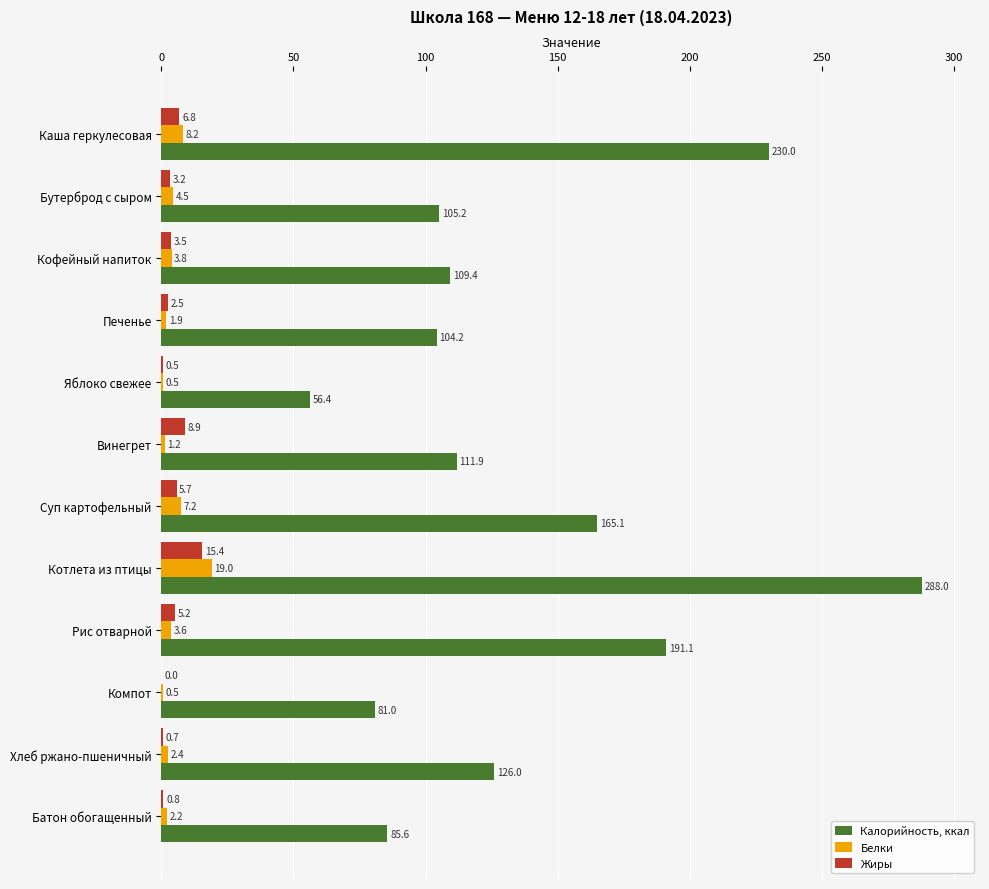

What is the maximum value for Белки?

19.0